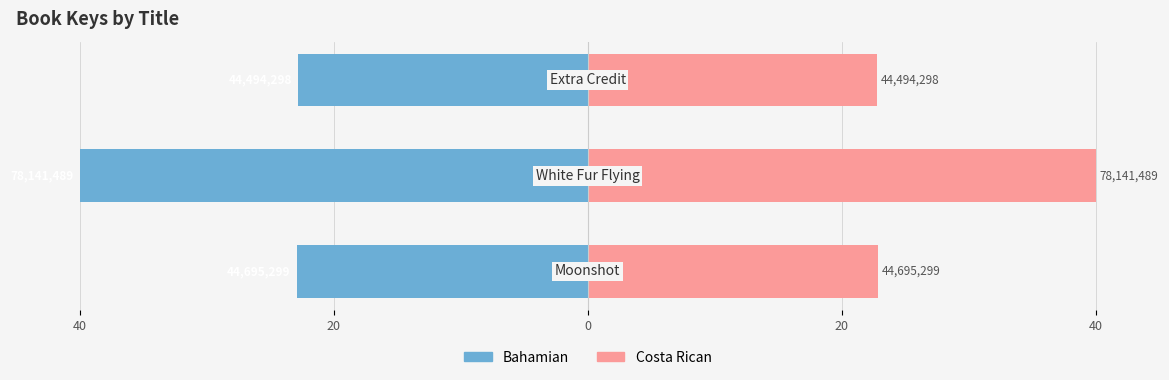

Reading left to right, extract all data points from this chart.

Key (Left): -22.9	-40.0	-22.8
Key (Right): 22.9	40.0	22.8